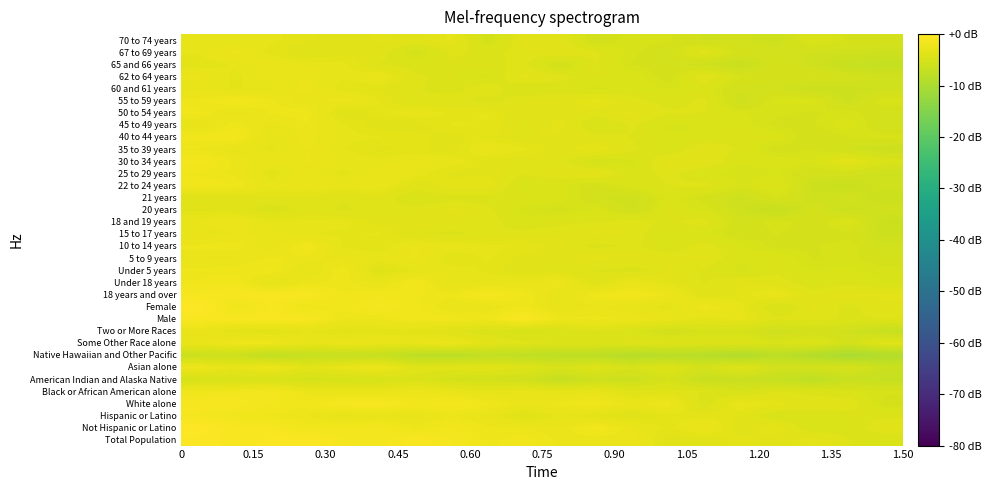

Reading left to right, what are all the values shown in this chart?

Total Population: -0.4	-0.8	-0.6	-0.3	-1.3	-1.4	-0.7	-1.2	-2.0	-1.6	-2.3	-2.5	-2.3	-3.7	-3.8	-3.3	-3.7	-3.1	-4.1	-4.6
Not Hispanic or Latino: -0.1	-0.9	-0.9	-1.8	-1.5	-1.3	-2.1	-1.5	-2.2	-2.2	-2.5	-1.4	-2.5	-3.3	-2.4	-3.7	-3.1	-4.6	-4.4	-3.7
Hispanic or Latino: -1.3	-1.7	-2.0	-2.2	-2.9	-2.7	-2.7	-2.1	-2.6	-3.9	-3.0	-3.5	-3.8	-3.3	-3.2	-3.5	-4.7	-4.5	-4.3	-4.1
White alone: -1.0	-1.0	-1.6	-1.8	-1.0	-0.9	-1.7	-1.3	-1.8	-2.4	-2.1	-1.6	-2.6	-1.9	-4.5	-2.7	-3.2	-3.7	-3.6	-5.2
Black or African American alone: -1.8	-1.7	-1.3	-2.3	-2.6	-2.6	-2.1	-2.5	-3.1	-2.7	-3.1	-2.8	-3.9	-3.9	-4.1	-4.9	-4.0	-4.2	-4.6	-4.9
American Indian and Alaska Native: -4.9	-4.6	-4.7	-5.1	-4.9	-4.8	-4.3	-5.2	-5.3	-5.7	-6.8	-6.0	-6.1	-5.0	-6.6	-6.5	-6.8	-7.7	-6.5	-6.9
Asian alone: -2.1	-2.9	-2.1	-3.5	-2.7	-2.1	-3.8	-3.7	-3.5	-4.0	-4.7	-4.0	-4.8	-4.1	-5.1	-3.9	-5.4	-5.3	-4.8	-6.3
Native Hawaiian and Other Pacific: -6.4	-6.1	-7.5	-6.8	-6.9	-6.8	-8.0	-8.2	-7.4	-7.7	-7.8	-8.0	-8.7	-8.3	-8.5	-9.2	-8.0	-8.9	-10.1	-9.2
Some Other Race alone: -2.6	-2.0	-1.9	-3.0	-2.3	-2.7	-2.6	-2.3	-3.4	-3.9	-4.1	-4.2	-4.0	-4.0	-4.2	-4.0	-4.7	-4.0	-5.2	-3.7
Two or More Races: -2.6	-3.4	-3.6	-3.1	-3.5	-3.3	-3.5	-3.9	-4.5	-5.0	-4.6	-4.1	-4.6	-5.6	-4.9	-5.0	-5.9	-5.5	-5.7	-6.7
Male: -0.8	-0.9	-0.8	-0.9	-2.2	-2.1	-1.6	-1.7	-1.9	-0.5	-2.2	-2.1	-2.3	-2.6	-3.3	-2.9	-4.0	-3.8	-4.2	-4.0
Female: 0.0	-2.0	-0.9	-2.1	-1.7	-1.2	-1.8	-2.5	-2.5	-1.9	-2.8	-2.5	-2.8	-3.3	-2.0	-2.9	-4.7	-3.6	-4.3	-3.5
18 years and over: -1.1	-0.9	-0.8	-0.8	-1.9	-1.6	-1.8	-2.1	-1.1	-1.9	-2.9	-1.9	-1.5	-2.2	-3.8	-3.4	-2.6	-3.9	-3.4	-3.4
Under 18 years: -1.8	-1.5	-3.2	-2.3	-2.1	-2.7	-1.5	-3.1	-2.8	-2.6	-2.1	-3.8	-2.6	-3.4	-4.1	-3.5	-3.8	-4.4	-4.2	-4.7
Under 5 years: -2.1	-2.0	-1.8	-3.2	-1.8	-3.9	-3.1	-2.9	-3.2	-3.8	-3.8	-4.1	-4.3	-3.7	-4.1	-4.9	-4.2	-4.7	-4.6	-4.9
5 to 9 years: -2.5	-2.5	-2.1	-2.3	-2.7	-2.8	-2.4	-3.5	-3.1	-3.6	-3.8	-3.3	-3.5	-3.7	-3.6	-4.5	-4.3	-5.1	-4.9	-5.3
10 to 14 years: -2.1	-2.0	-2.8	-1.7	-3.2	-3.4	-2.5	-2.8	-3.0	-3.2	-3.6	-4.3	-3.9	-4.5	-3.8	-4.6	-5.2	-5.0	-4.8	-5.6
15 to 17 years: -2.8	-2.5	-2.6	-3.1	-3.2	-3.0	-4.0	-4.2	-4.0	-3.9	-3.8	-3.4	-3.8	-4.5	-4.6	-5.4	-5.0	-5.3	-5.1	-6.1
18 and 19 years: -2.5	-2.2	-3.0	-3.0	-3.0	-3.6	-3.5	-3.7	-3.8	-4.4	-4.2	-4.1	-3.8	-4.2	-3.8	-5.5	-4.7	-5.3	-4.4	-6.3
20 years: -3.6	-3.6	-4.5	-3.9	-4.1	-3.9	-3.9	-3.4	-3.9	-4.8	-5.2	-4.6	-5.8	-4.3	-4.7	-5.8	-6.8	-5.2	-6.2	-5.6
21 years: -4.0	-3.6	-3.5	-3.6	-4.0	-3.7	-4.6	-4.3	-4.4	-4.3	-4.4	-5.5	-5.9	-4.6	-5.2	-6.0	-4.9	-5.9	-5.5	-6.3
22 to 24 years: -1.6	-1.9	-2.9	-2.5	-2.7	-2.6	-3.8	-3.2	-3.1	-4.7	-4.6	-5.3	-4.4	-4.1	-3.8	-4.8	-4.1	-6.0	-6.5	-5.6
25 to 29 years: -2.0	-2.3	-3.4	-2.6	-3.3	-2.5	-2.8	-3.6	-3.5	-4.0	-3.6	-3.3	-4.5	-3.8	-4.6	-4.9	-4.7	-5.5	-5.4	-6.0
30 to 34 years: -1.3	-2.3	-2.7	-2.5	-2.8	-3.0	-2.7	-2.8	-3.6	-3.8	-3.8	-5.1	-4.8	-3.4	-3.4	-4.6	-4.3	-4.7	-3.4	-4.6
35 to 39 years: -2.2	-2.7	-3.2	-2.5	-3.1	-3.6	-3.3	-3.7	-2.5	-3.1	-3.7	-3.1	-3.9	-4.6	-3.5	-4.2	-5.3	-5.0	-5.6	-6.2
40 to 44 years: -1.8	-1.5	-3.1	-2.3	-3.0	-3.1	-3.3	-3.6	-3.3	-3.9	-3.5	-3.8	-4.1	-4.7	-4.6	-4.1	-4.4	-5.5	-5.0	-4.8
45 to 49 years: -2.9	-2.0	-2.7	-2.3	-3.0	-3.7	-3.8	-3.1	-3.1	-3.9	-3.3	-4.7	-4.0	-4.8	-4.6	-4.4	-5.1	-5.0	-4.4	-5.6
50 to 54 years: -1.7	-2.8	-2.1	-1.9	-3.9	-3.2	-2.7	-3.2	-3.1	-3.7	-3.6	-3.8	-3.3	-4.0	-4.1	-4.7	-4.9	-5.1	-4.8	-5.5
55 to 59 years: -2.1	-1.5	-2.1	-2.8	-2.2	-3.1	-4.1	-3.7	-4.3	-3.7	-3.7	-3.0	-3.8	-4.3	-3.9	-5.9	-4.6	-4.5	-6.0	-4.6
60 and 61 years: -2.7	-3.2	-2.9	-2.3	-3.4	-3.5	-4.0	-4.3	-3.7	-4.7	-4.3	-4.8	-4.5	-4.7	-4.5	-5.5	-5.6	-6.2	-6.1	-5.8
62 to 64 years: -2.4	-3.2	-2.6	-2.5	-3.1	-2.6	-3.9	-4.3	-4.8	-3.3	-3.8	-4.4	-4.4	-5.3	-3.6	-5.0	-5.2	-5.0	-5.3	-5.6
65 and 66 years: -3.5	-3.0	-2.6	-2.9	-3.0	-4.1	-4.5	-4.2	-4.3	-3.9	-5.5	-4.0	-5.0	-5.3	-5.9	-6.5	-5.2	-5.8	-6.8	-7.1
67 to 69 years: -3.0	-2.3	-3.3	-4.0	-3.6	-3.7	-5.2	-3.9	-4.2	-3.9	-3.5	-4.0	-4.9	-5.5	-3.7	-5.2	-5.4	-5.6	-5.7	-6.1
70 to 74 years: -3.0	-3.1	-3.0	-3.4	-3.6	-3.4	-3.7	-3.0	-5.3	-3.5	-3.6	-5.5	-4.7	-4.9	-5.7	-5.5	-5.9	-4.4	-5.1	-5.1